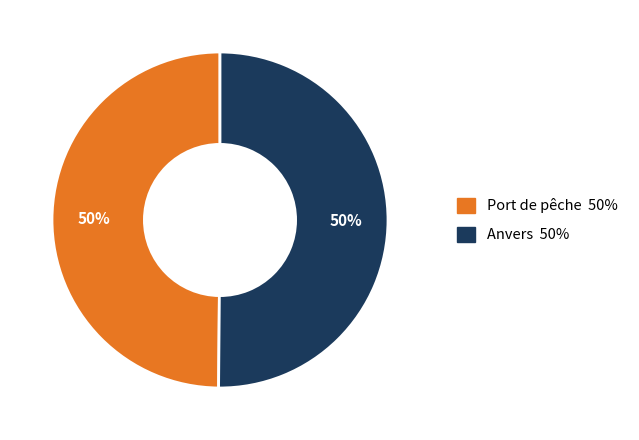

True or false: Port de pêche accounts for 60% of the total.

False